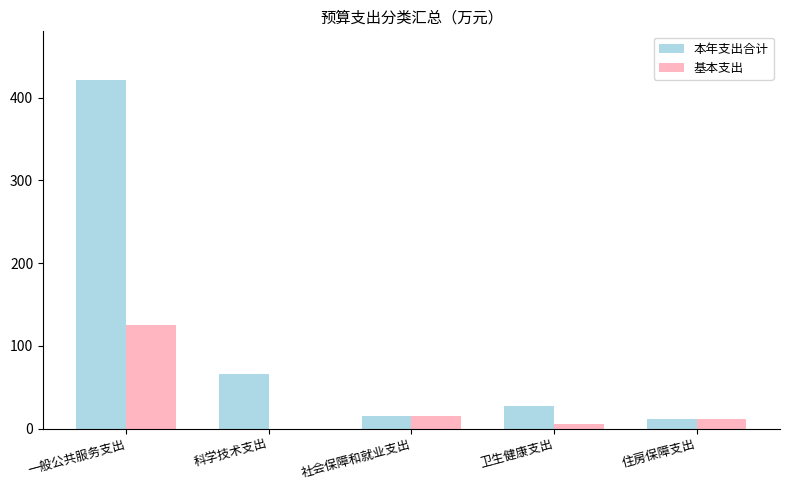

What is the sum of the 本年支出合计 values at 一般公共服务支出 and 科学技术支出?

486.6